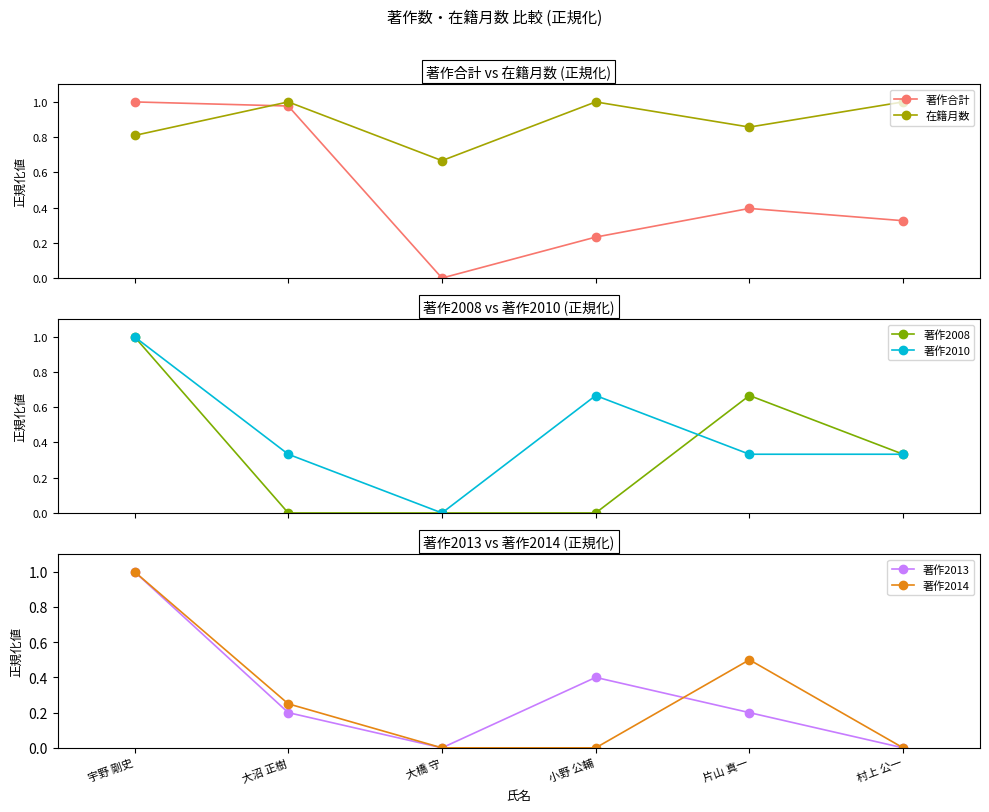

Reading left to right, transcribe all the data shown in this chart.

著作合計: 宇野 剛史=1.0	大沼 正樹=1.0	大橋 守=0.0	小野 公輔=0.2	片山 真一=0.4	村上 公一=0.3
在籍月数: 宇野 剛史=0.8	大沼 正樹=1.0	大橋 守=0.7	小野 公輔=1.0	片山 真一=0.9	村上 公一=1.0
著作2008: 宇野 剛史=1.0	大沼 正樹=0.0	大橋 守=0.0	小野 公輔=0.0	片山 真一=0.7	村上 公一=0.3
著作2010: 宇野 剛史=1.0	大沼 正樹=0.3	大橋 守=0.0	小野 公輔=0.7	片山 真一=0.3	村上 公一=0.3
著作2013: 宇野 剛史=1.0	大沼 正樹=0.2	大橋 守=0.0	小野 公輔=0.4	片山 真一=0.2	村上 公一=0.0
著作2014: 宇野 剛史=1.0	大沼 正樹=0.2	大橋 守=0.0	小野 公輔=0.0	片山 真一=0.5	村上 公一=0.0